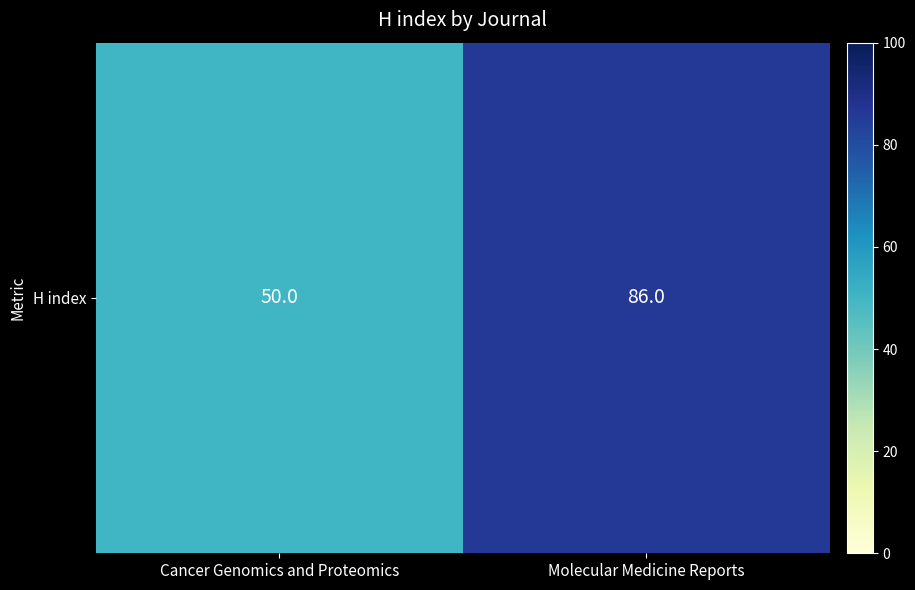

How many data points does each series have?

2